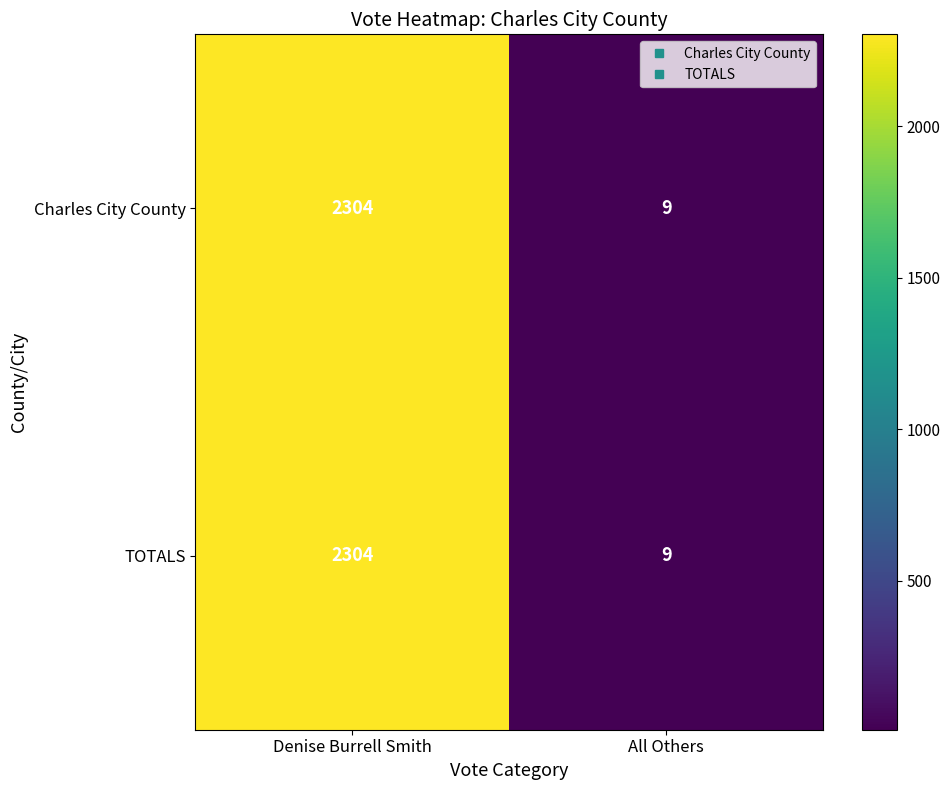

Count the number of categories in the chart.

2